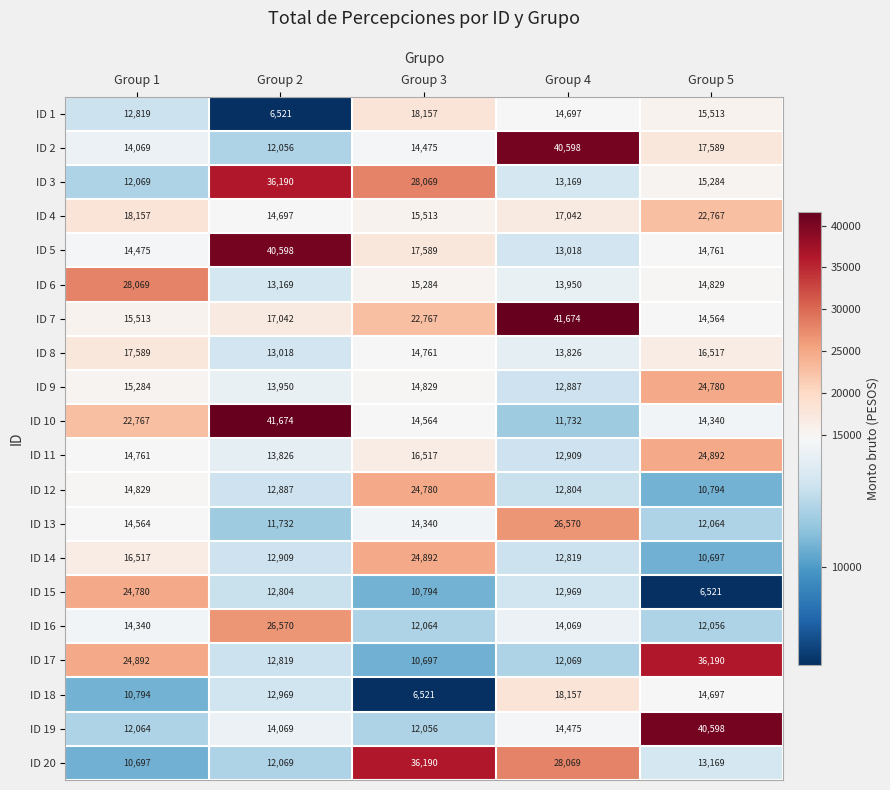

Which series has the largest range (max minus min)?

ID 10